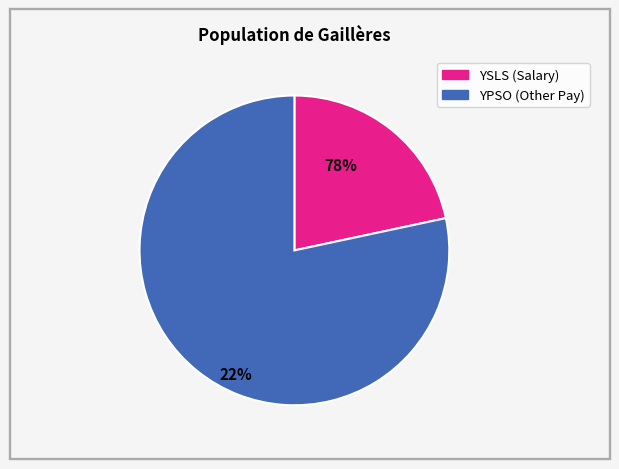

Is there a majority slice in this chart?

Yes